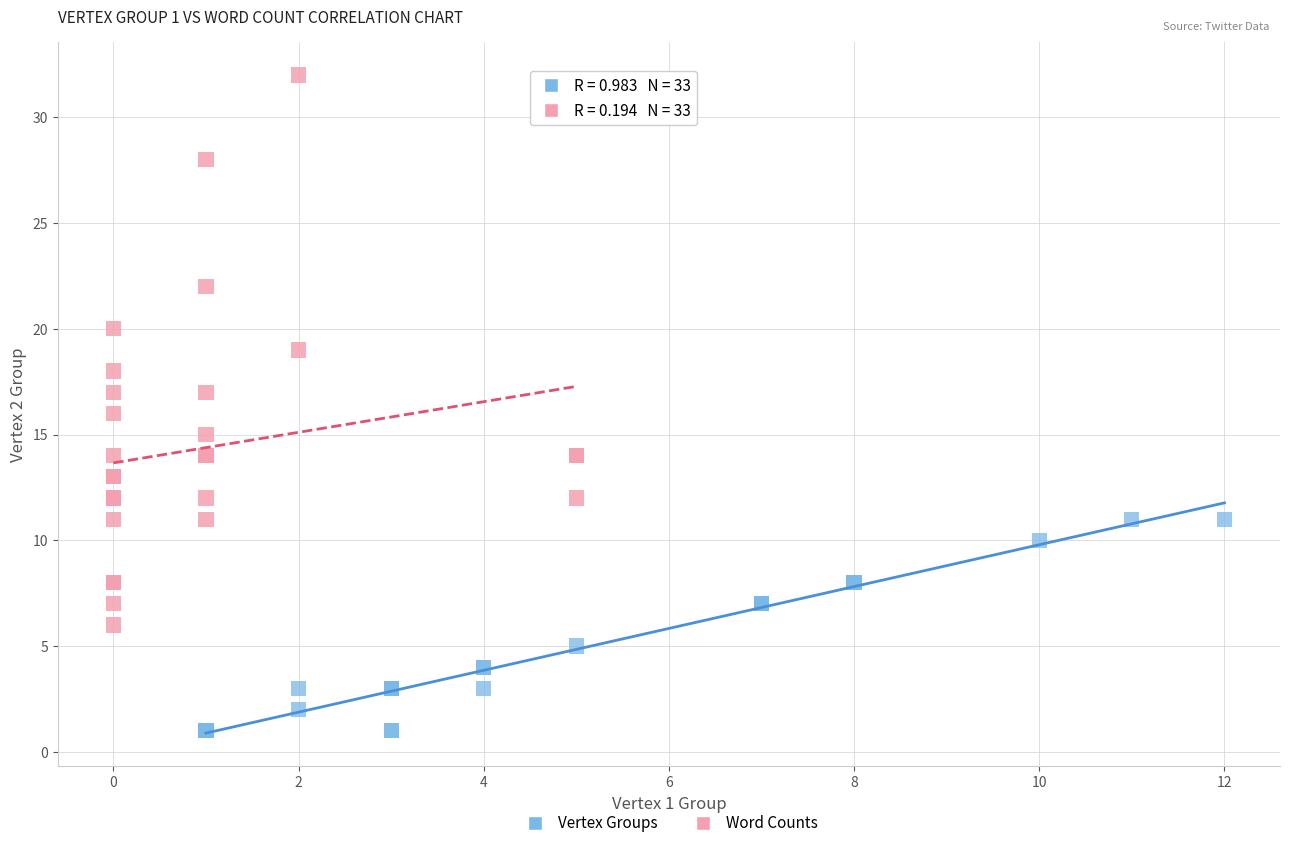

Which series reaches the minimum Y coordinate?

Vertex Groups